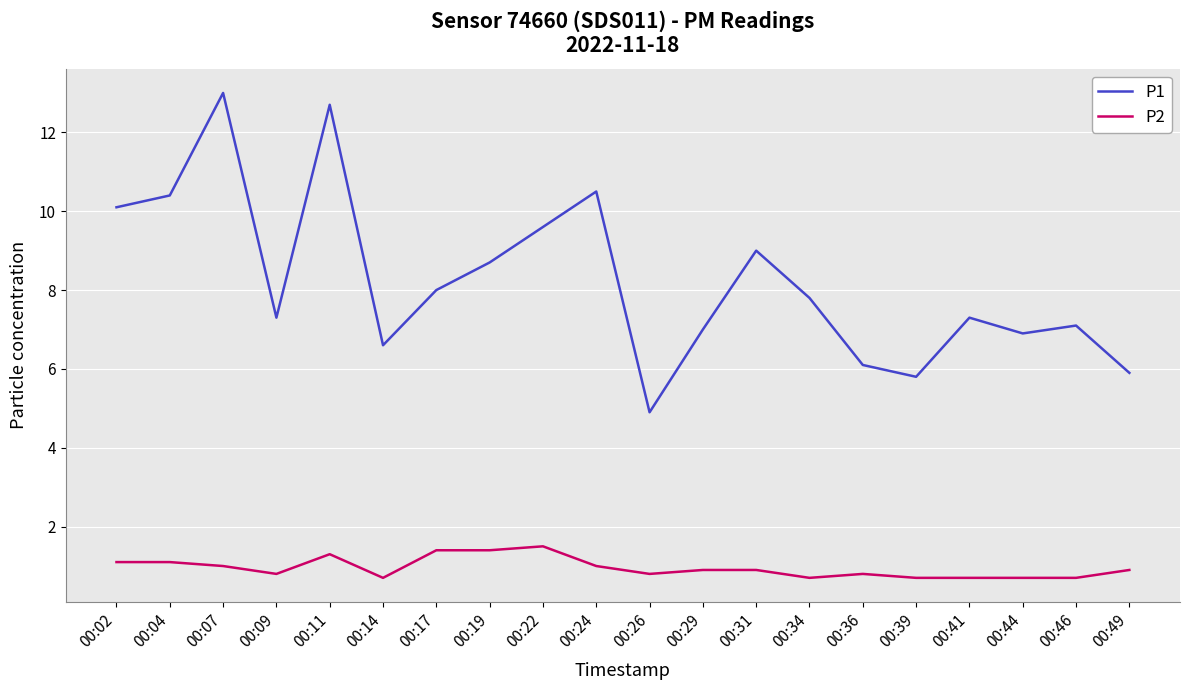

What is the maximum value for P2?

1.5